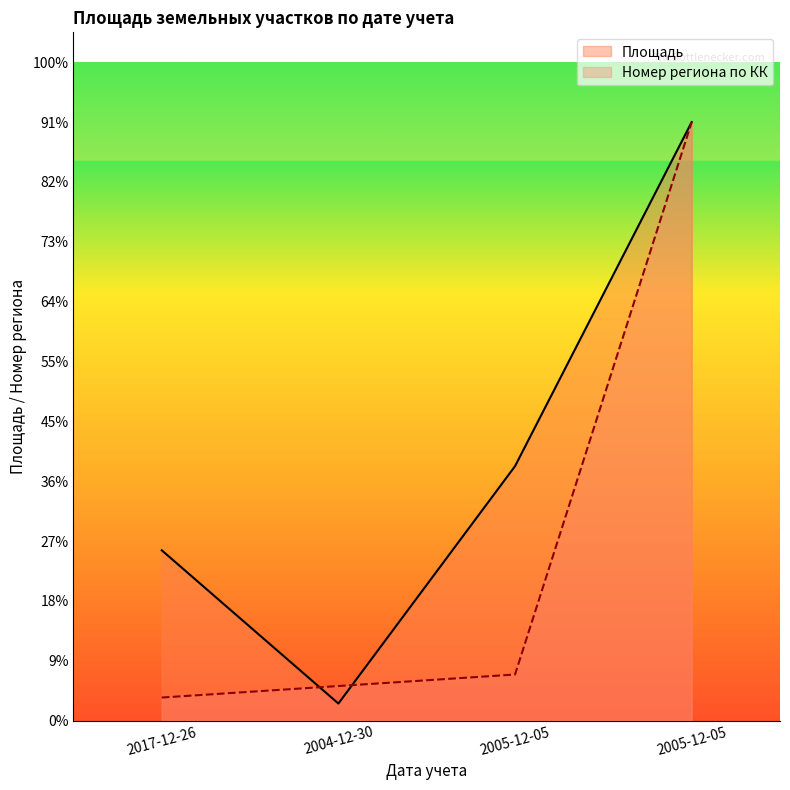

What is the label of the 2nd point from the left?

2004-12-30